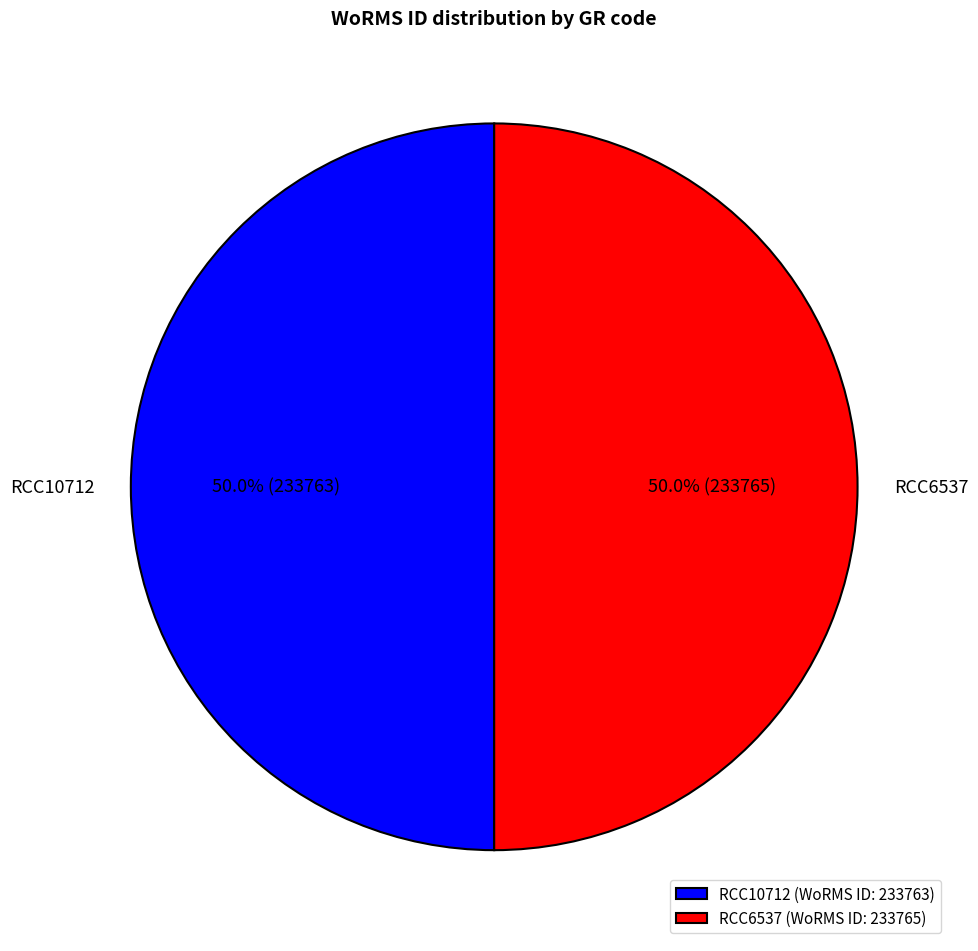

What percentage is the RCC10712 slice, to the nearest percent?

50%